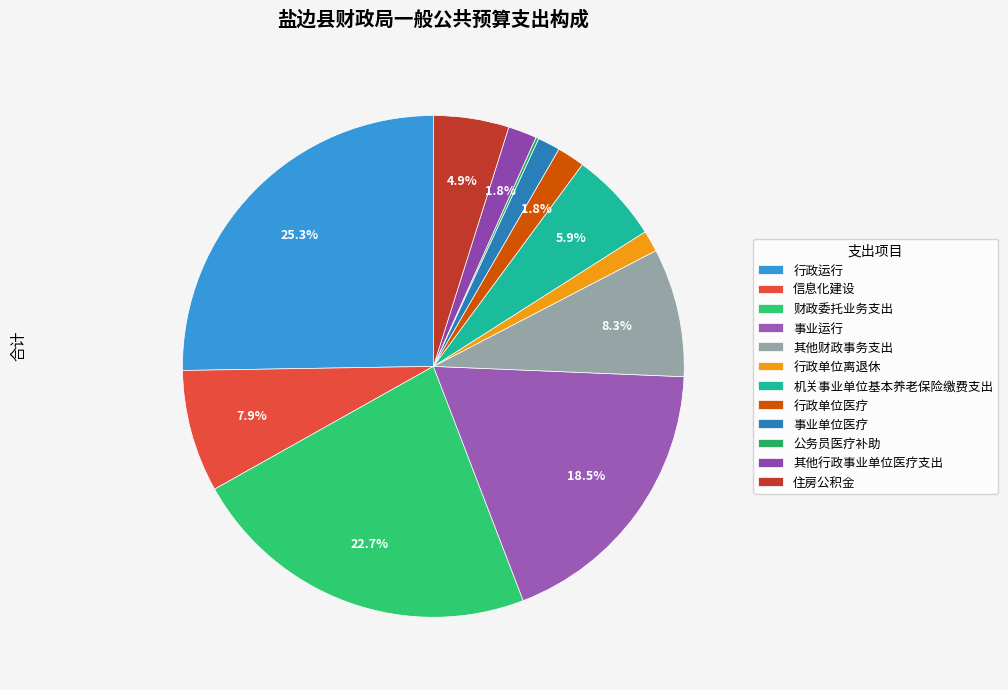

The 住房公积金 slice represents 19% of the pie. True or false?

False